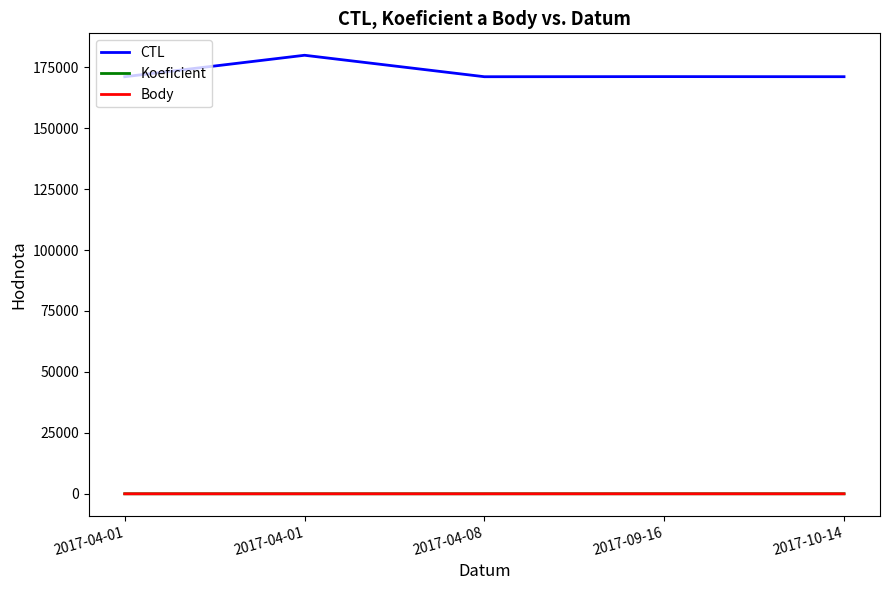

Does the chart have visible grid lines?

No